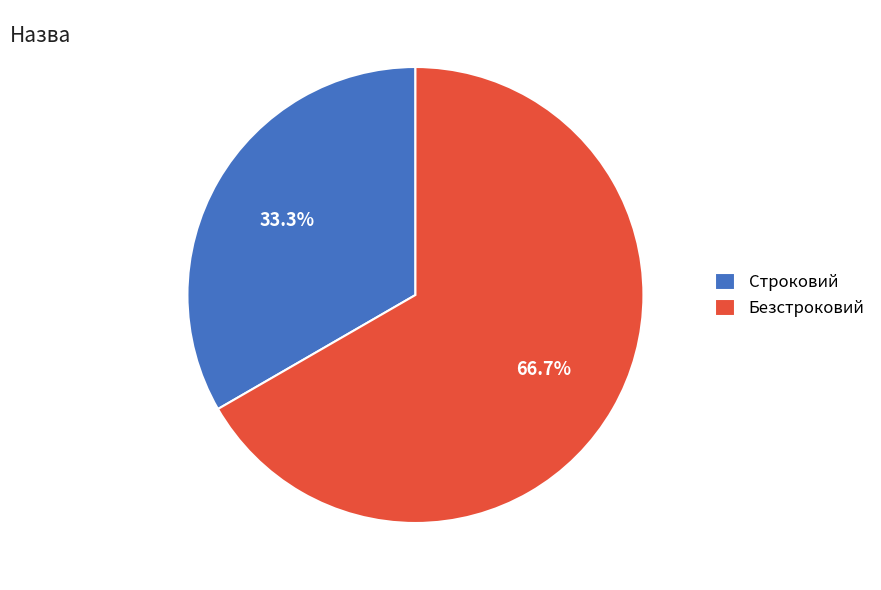

What is the total percentage of Безстроковий and Строковий?

100.0%